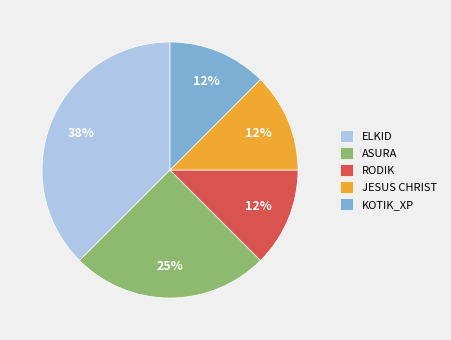

Between ELKID and JESUS CHRIST, which is larger?

ELKID